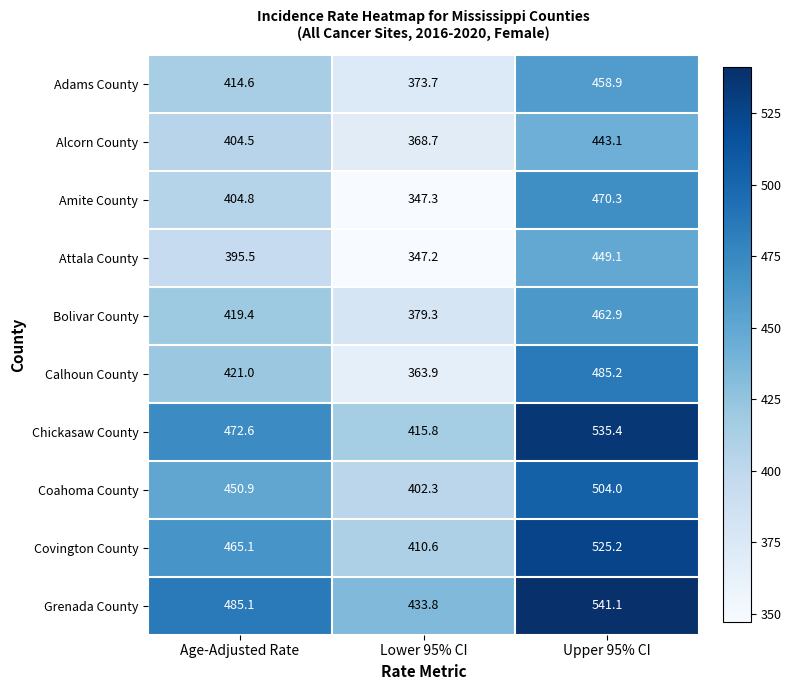

What is the sum of all Grenada County values?

1460.0